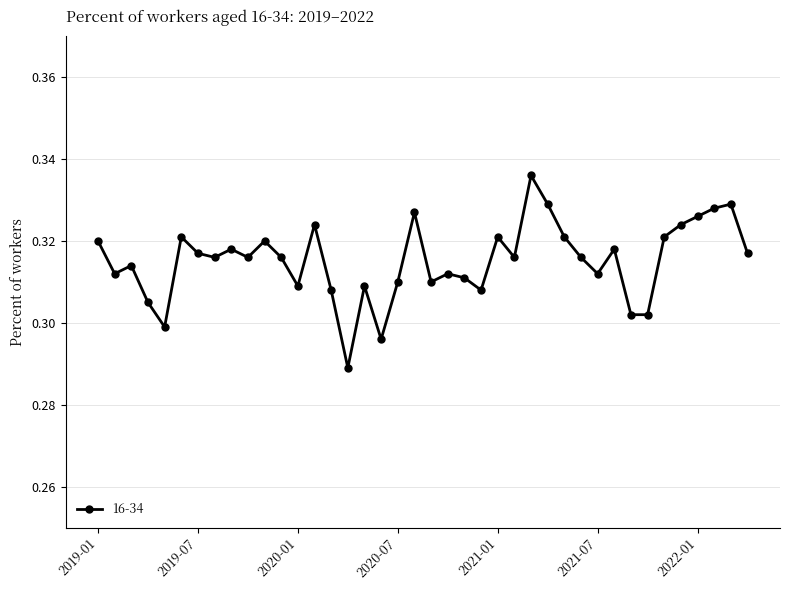

How many lines are shown in the chart?

1